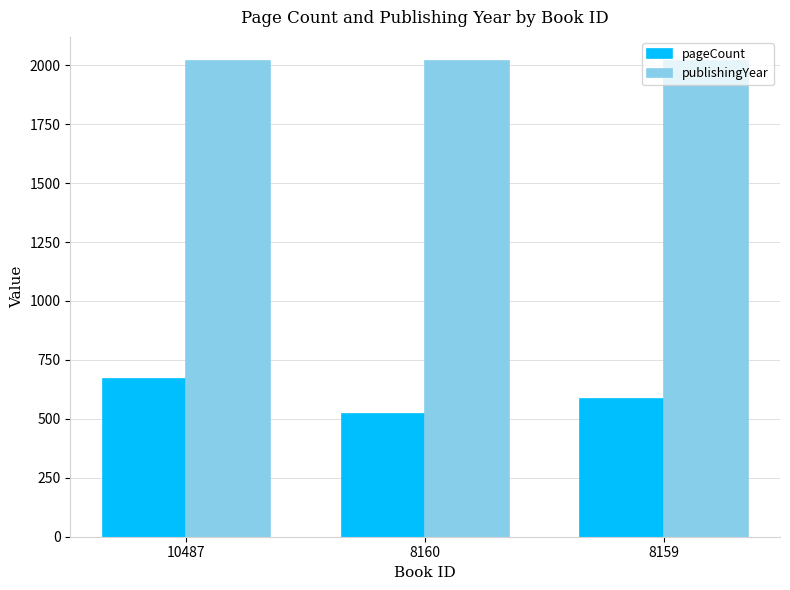

At which label does pageCount reach its minimum?

8160